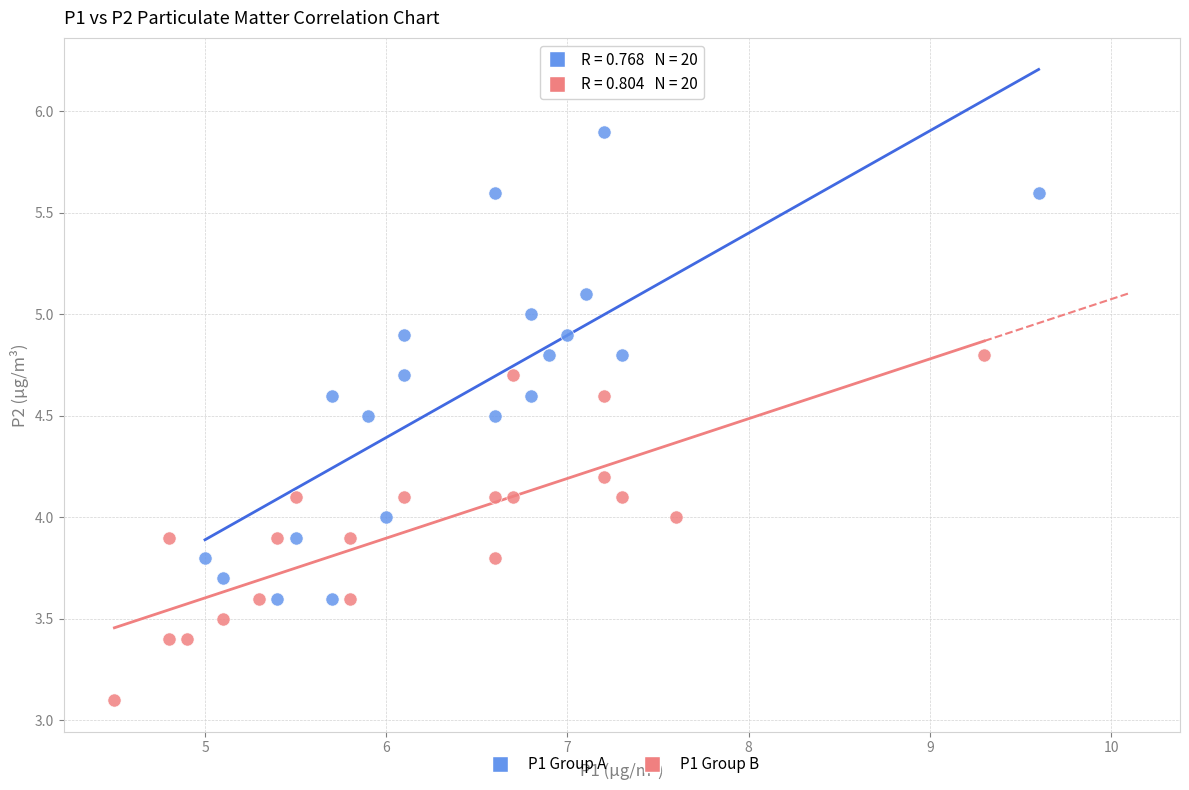

What are all the series names shown in the legend?

P1 Group A, P1 Group B